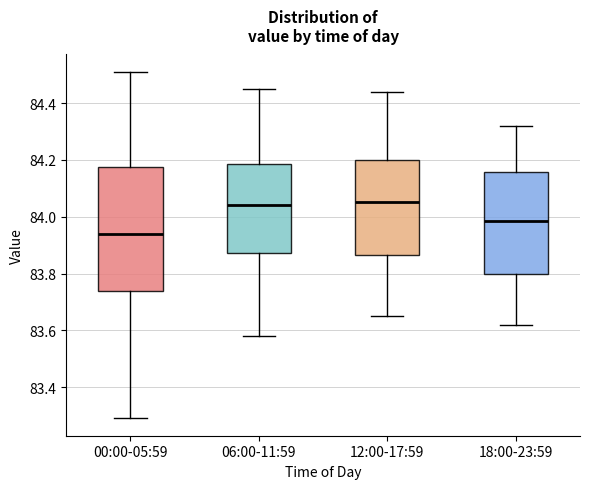

Which box is the tallest, from its lower edge to its upper edge?

00:00-05:59